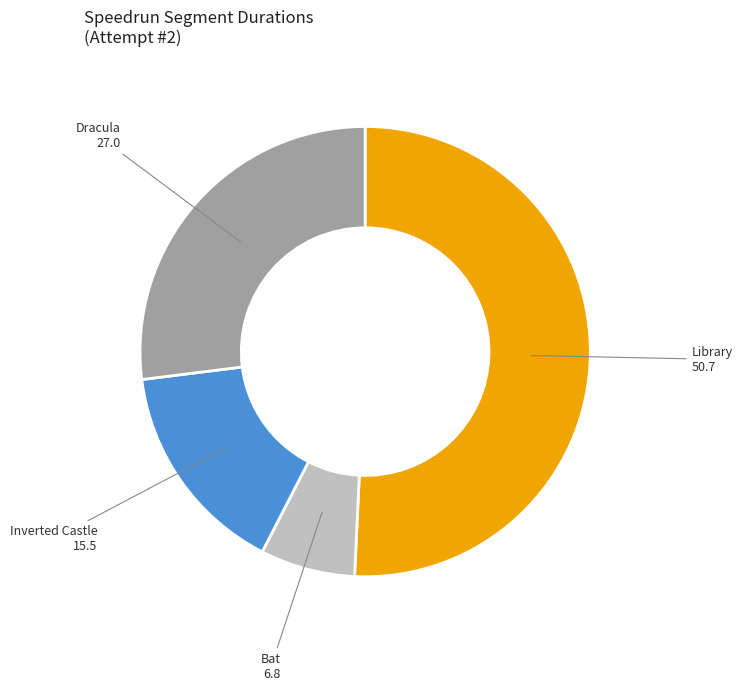

Is it true that Inverted Castle is 30% of the pie?

False